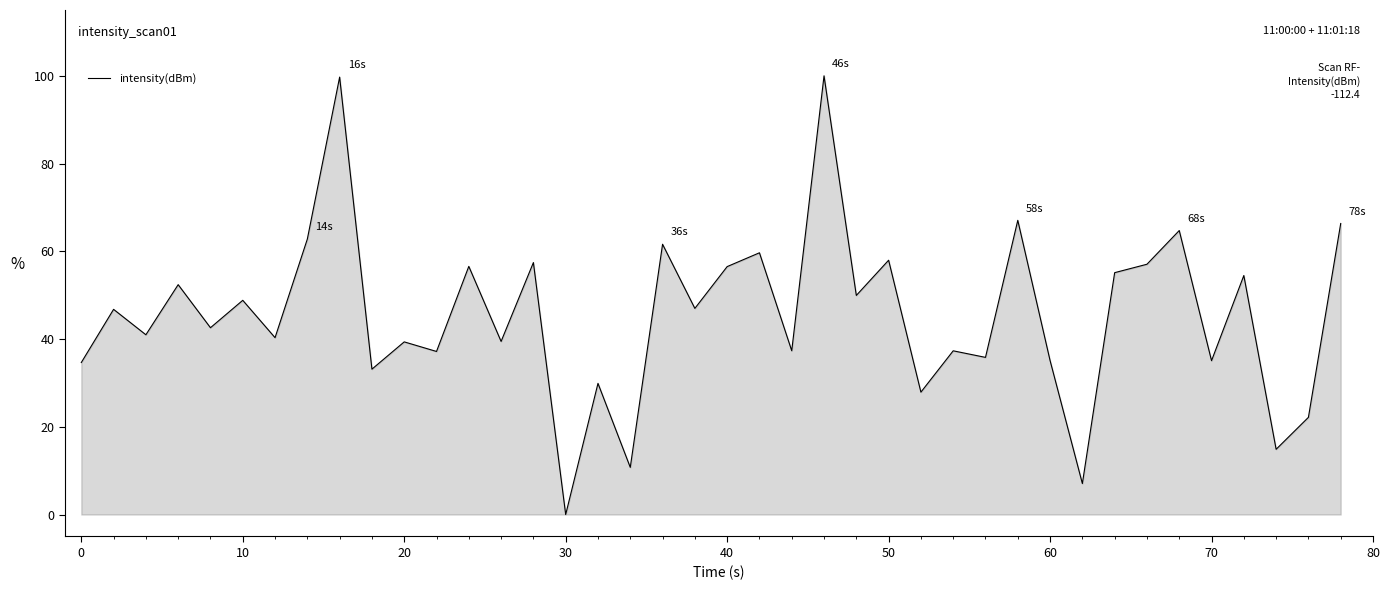

What is the difference between the maximum and minimum values?

100.0